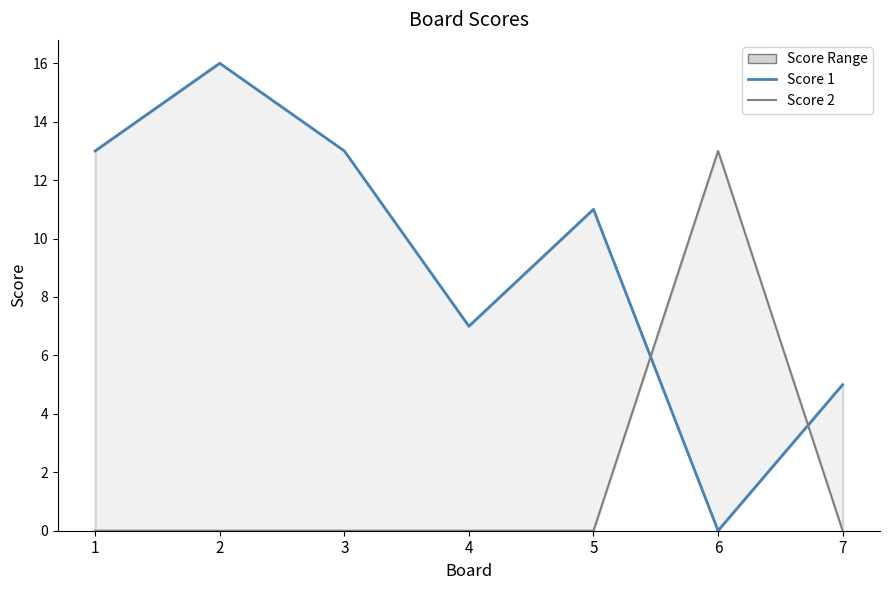

How many lines are shown in the chart?

2